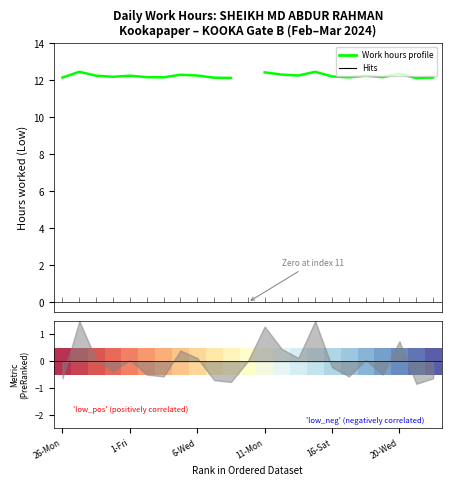

True or false: Work hours profile and 0 intersect in this chart.

False